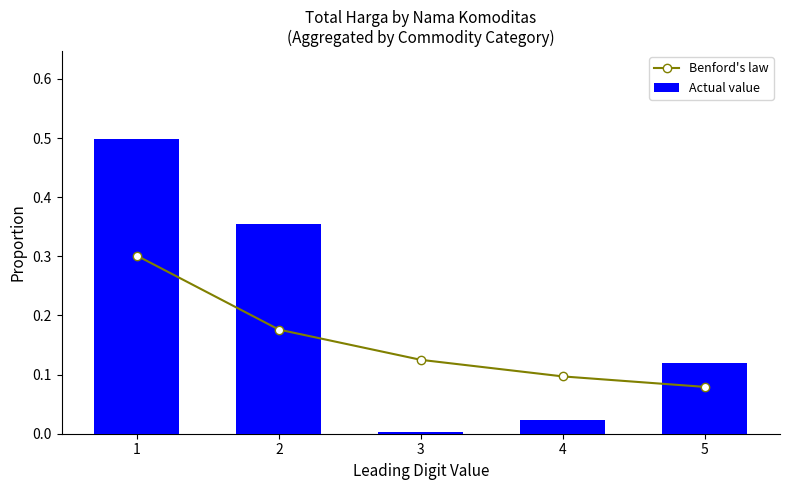

What are all the series names shown in the legend?

Benford's law, Actual value